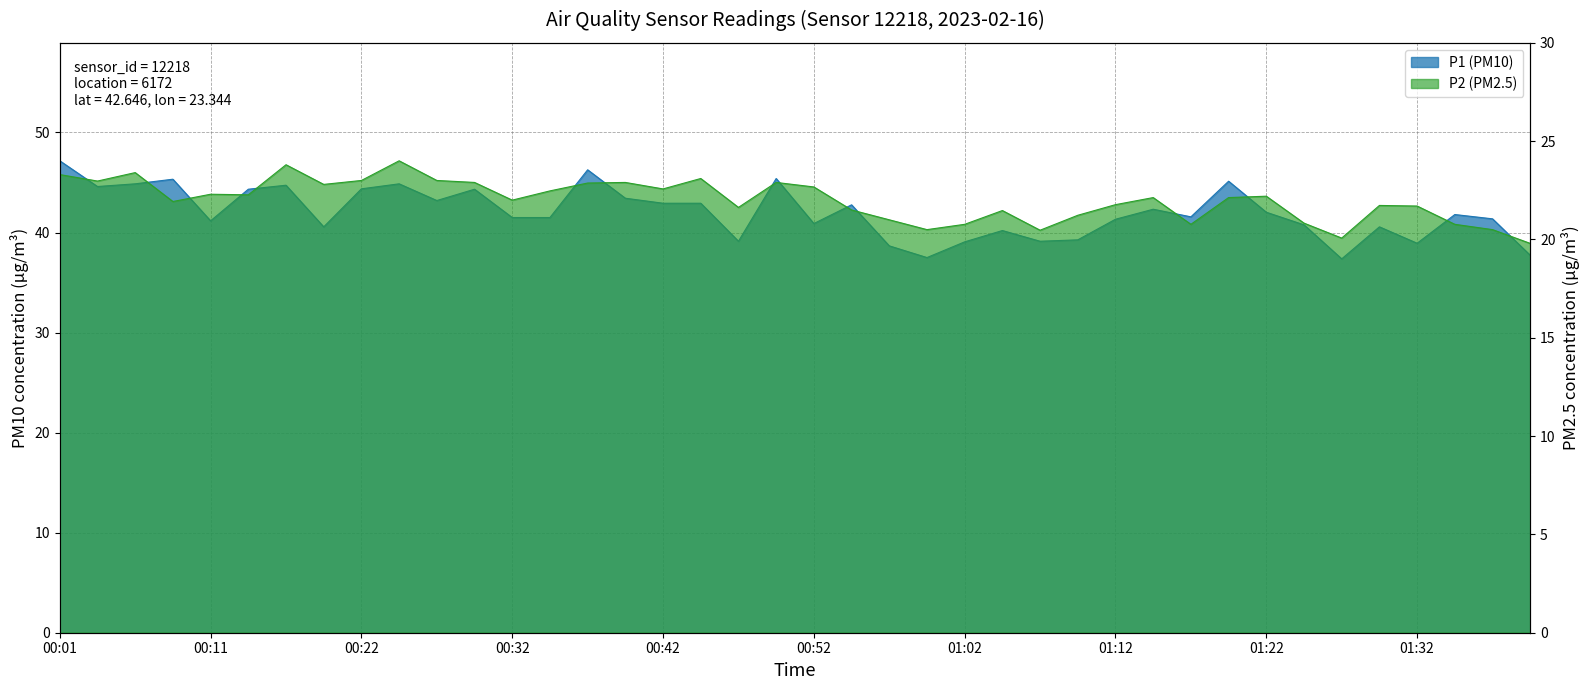

The value of P1 (PM10) at 00:44 is 67.7. True or false?

False